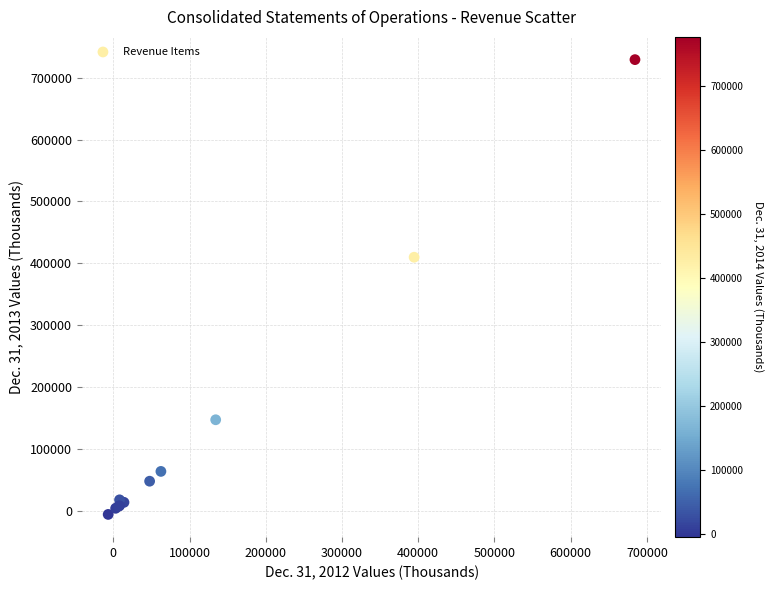

What Y value in the scatter plot is closest to 361677?

409801